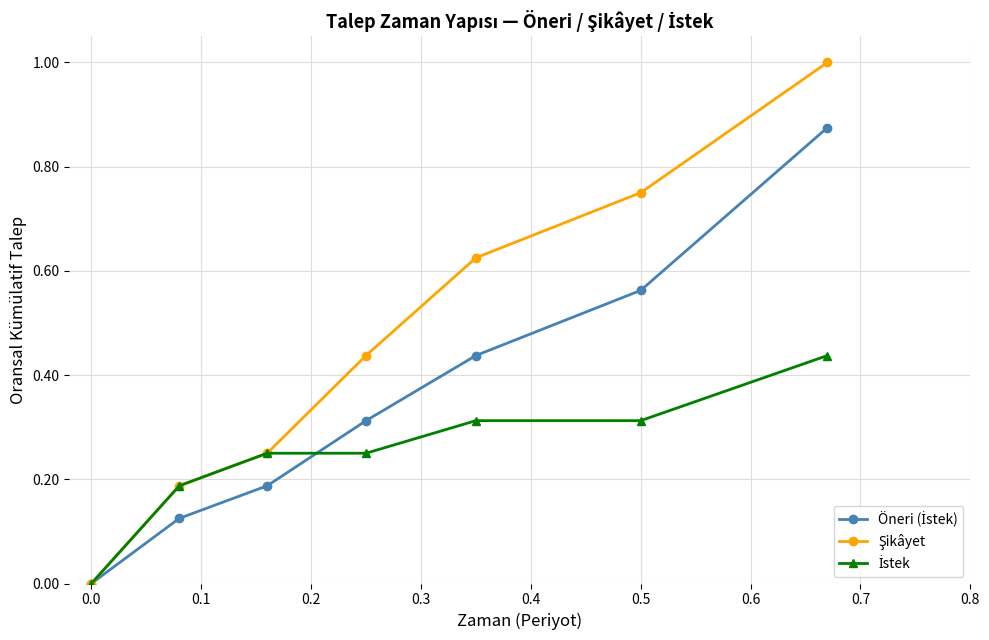

How many categories are shown in the chart?

7